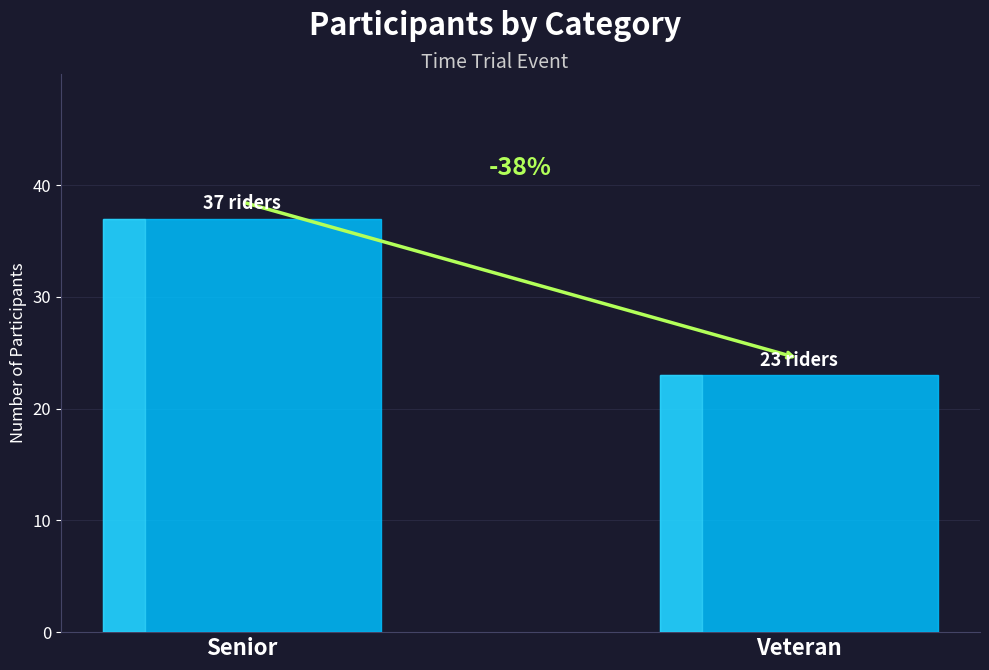

Are the bars horizontal?

No